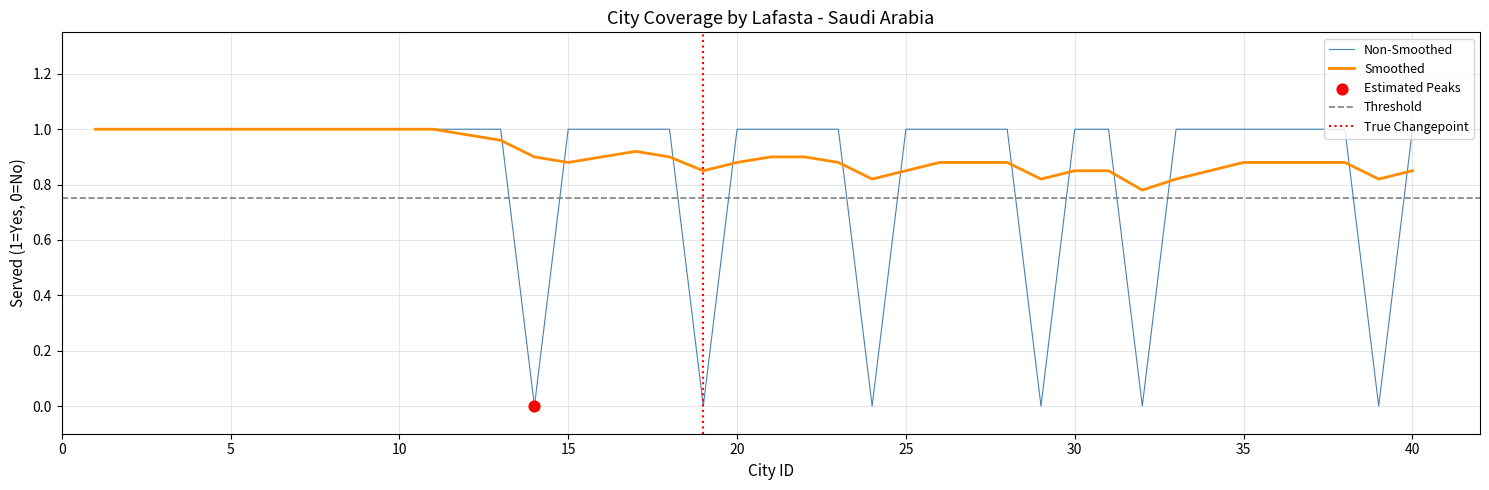

At how many categories does at least one series exceed 0?

40